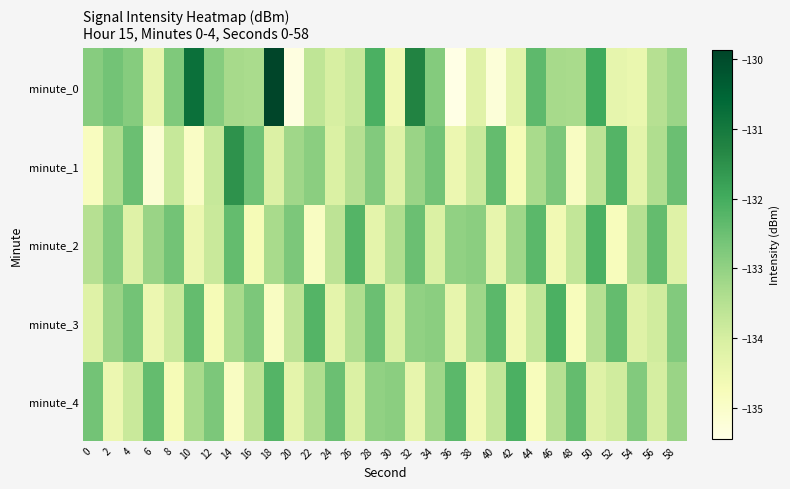

Reading left to right, what are all the values shown in this chart?

minute_0: 0=-132.9	2=-132.6	4=-132.8	6=-134.4	8=-132.7	10=-130.8	12=-132.8	14=-133.3	16=-133.3	18=-129.9	20=-135.4	22=-133.6	24=-134.0	26=-133.8	28=-132.1	30=-134.6	32=-131.2	34=-132.8	36=-135.4	38=-134.2	40=-135.2	42=-134.2	44=-132.3	46=-133.3	48=-133.3	50=-131.9	52=-134.4	54=-134.5	56=-133.5	58=-133.1
minute_1: 0=-134.8	2=-133.4	4=-132.5	6=-135.1	8=-133.8	10=-134.9	12=-133.7	14=-131.5	16=-132.5	18=-134.1	20=-133.2	22=-132.9	24=-134.1	26=-133.5	28=-132.8	30=-134.2	32=-133.1	34=-132.6	36=-134.5	38=-133.8	40=-132.4	42=-134.7	44=-133.3	46=-132.7	48=-134.9	50=-133.6	52=-132.2	54=-134.3	56=-133.4	58=-132.5
minute_2: 0=-133.5	2=-132.8	4=-134.2	6=-133.1	8=-132.6	10=-134.5	12=-133.8	14=-132.4	16=-134.7	18=-133.3	20=-132.7	22=-134.9	24=-133.6	26=-132.2	28=-134.3	30=-133.4	32=-132.5	34=-134.1	36=-133.0	38=-132.9	40=-134.4	42=-133.2	44=-132.3	46=-134.6	48=-133.7	50=-132.1	52=-134.8	54=-133.5	56=-132.4	58=-134.2
minute_3: 0=-134.2	2=-133.1	4=-132.6	6=-134.5	8=-133.8	10=-132.4	12=-134.7	14=-133.3	16=-132.7	18=-134.9	20=-133.6	22=-132.2	24=-134.3	26=-133.4	28=-132.5	30=-134.1	32=-133.0	34=-132.9	36=-134.4	38=-133.2	40=-132.3	42=-134.6	44=-133.7	46=-132.1	48=-134.8	50=-133.5	52=-132.4	54=-134.2	56=-133.9	58=-132.8
minute_4: 0=-132.6	2=-134.5	4=-133.8	6=-132.4	8=-134.7	10=-133.3	12=-132.7	14=-134.9	16=-133.6	18=-132.2	20=-134.3	22=-133.4	24=-132.5	26=-134.1	28=-133.0	30=-132.9	32=-134.4	34=-133.2	36=-132.3	38=-134.6	40=-133.7	42=-132.1	44=-134.8	46=-133.5	48=-132.4	50=-134.2	52=-133.9	54=-132.8	56=-134.0	58=-133.1